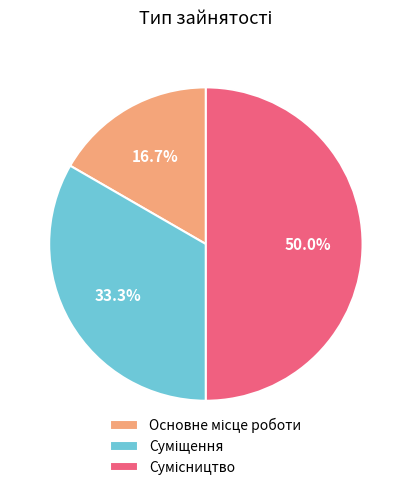

To the nearest percent, what is the difference between the largest and smallest slice percentages?

33%